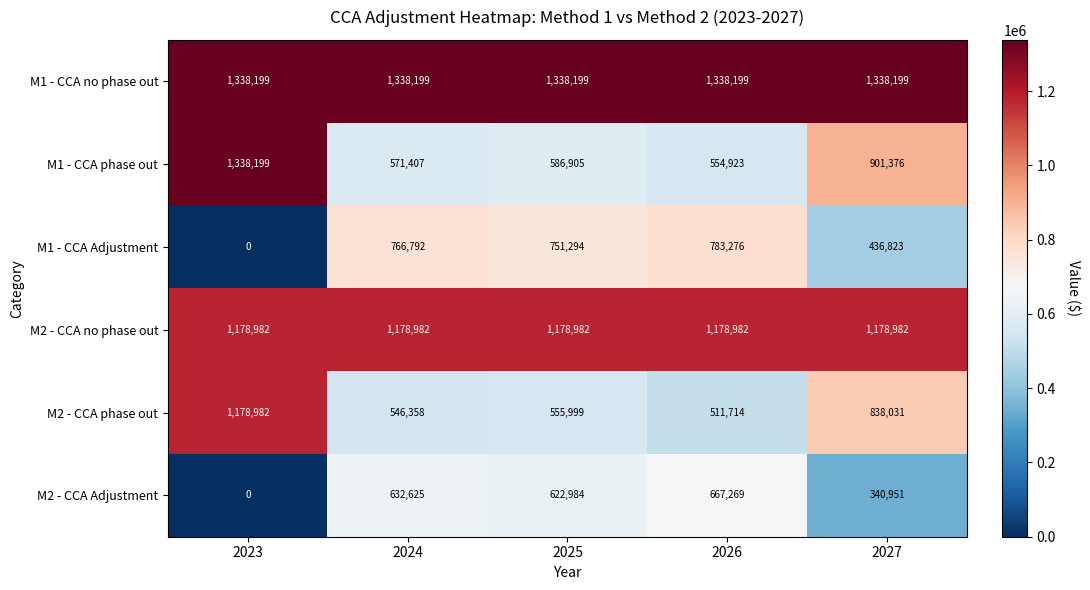

Where is M2 - CCA phase out nearest to the value 845348?

2027